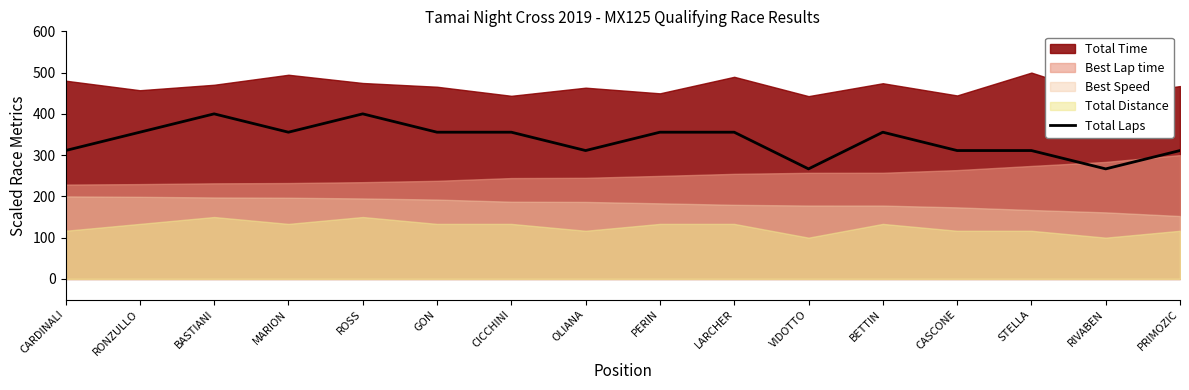

Reading right to left, transcribe all the data shown in this chart.

311.1	266.7	311.1	311.1	355.6	266.7	355.6	355.6	311.1	355.6	355.6	400.0	355.6	400.0	355.6	311.1